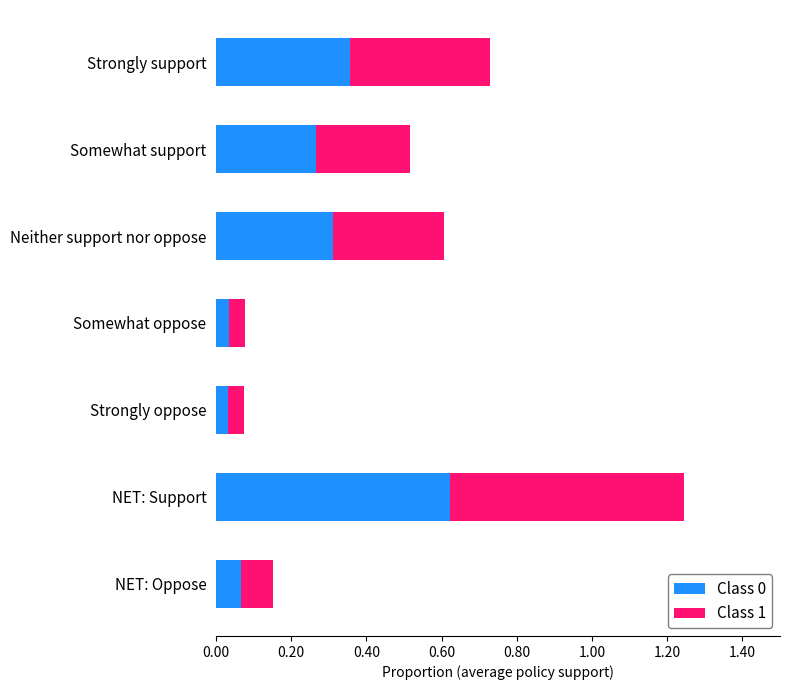

At which category is the sum across all series the highest?

NET: Support